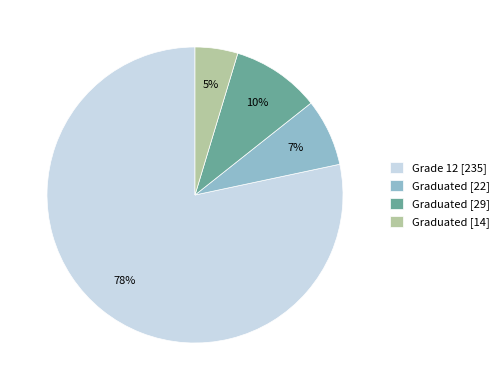

Rank the categories by value from highest to lowest.

Grade 12 [235], Graduated [29], Graduated [22], Graduated [14]